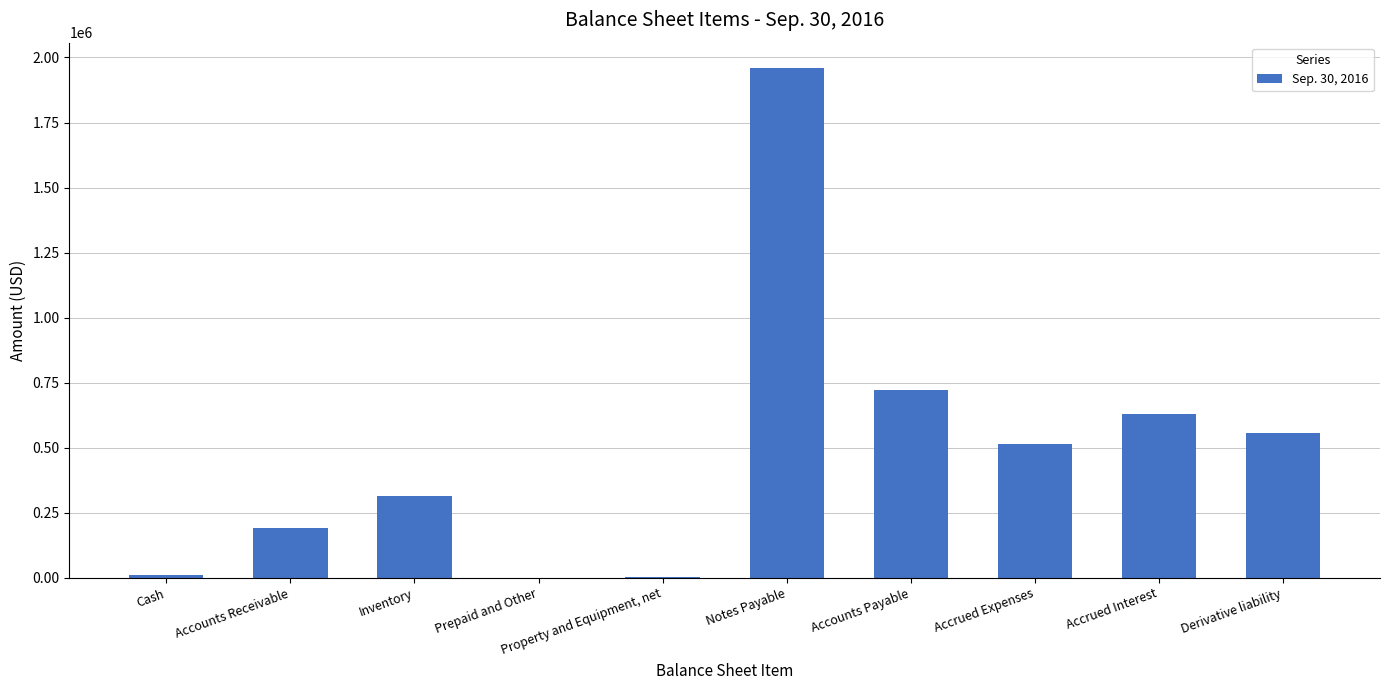

Are the bars horizontal?

No